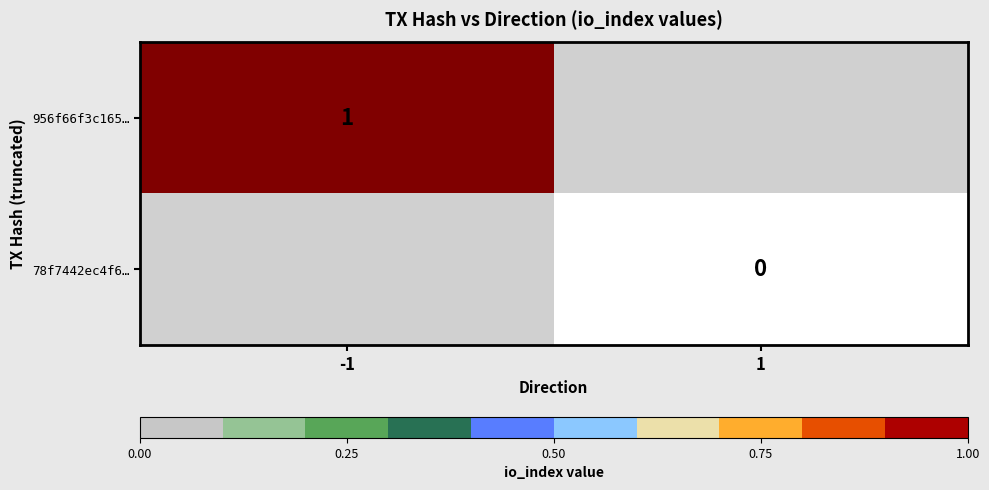

At which category does the chart reach its peak across all series?

-1